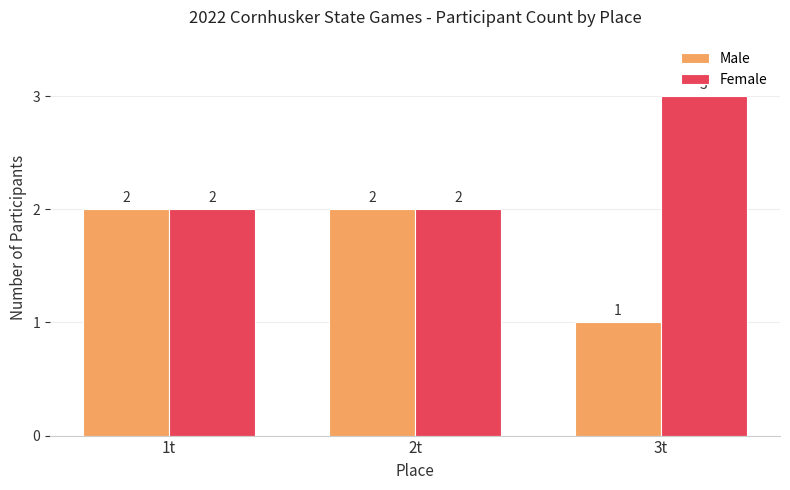

What are all the series names shown in the legend?

Male, Female